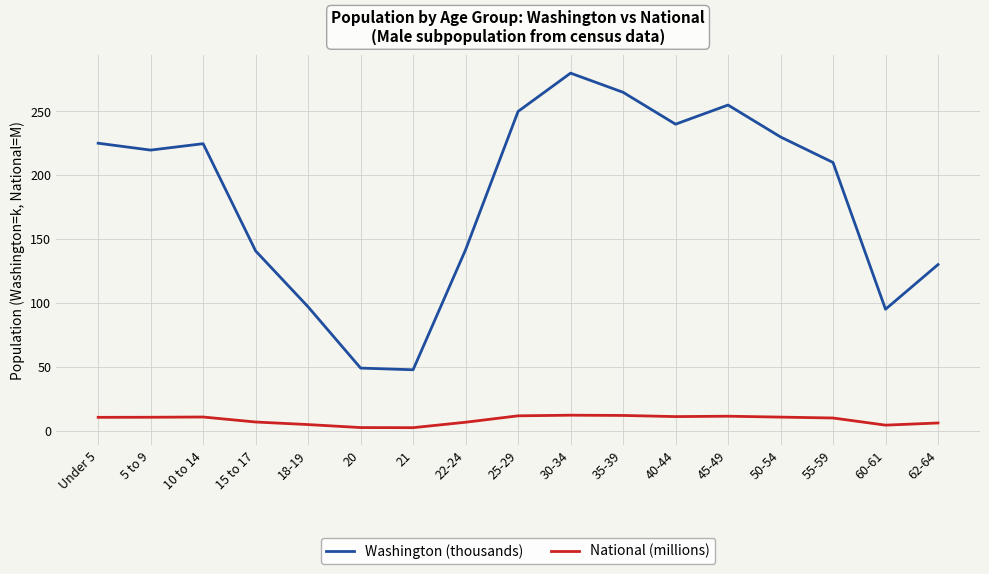

What is the difference between the maximum and minimum values in the Washington (thousands) series?

232.4